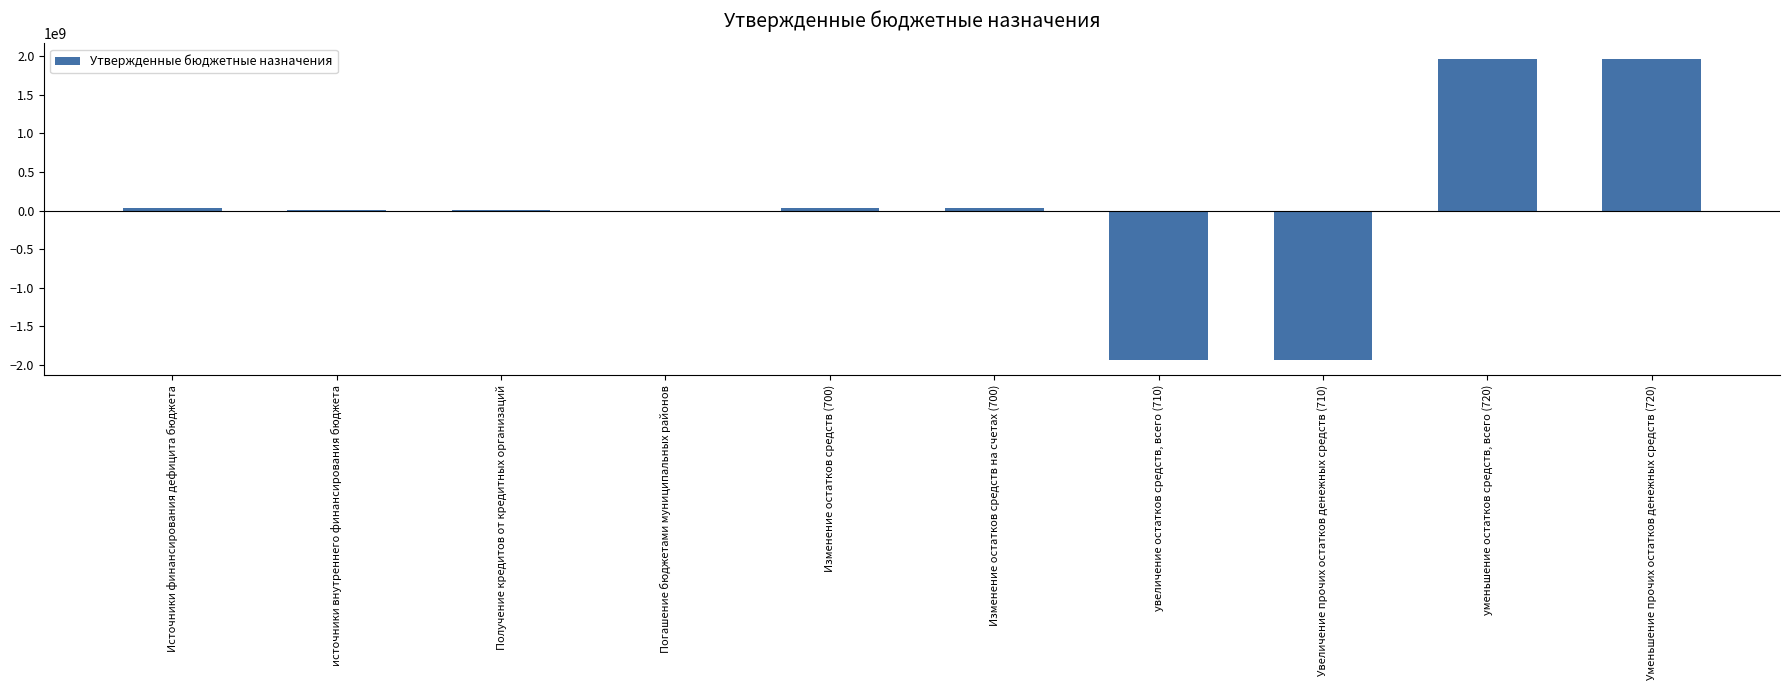

Between Увеличение прочих остатков денежных средств (710) and Уменьшение прочих остатков денежных средств (720), which is larger?

Уменьшение прочих остатков денежных средств (720)